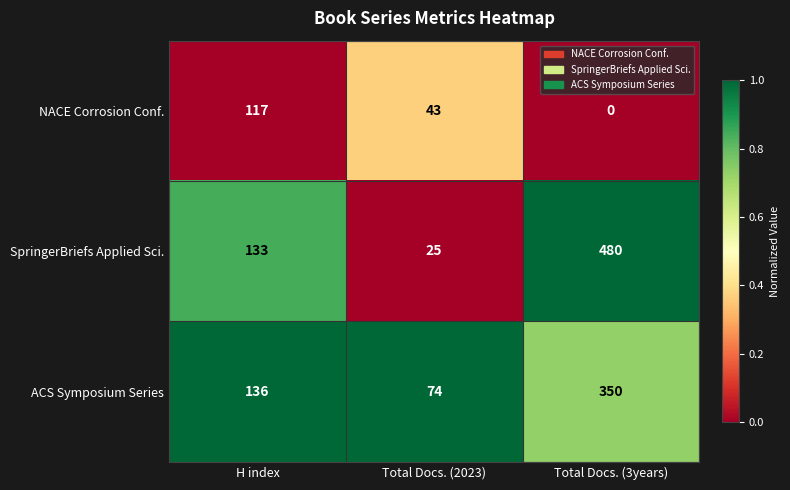

Reading right to left, list all the values displayed in this chart.

NACE Corrosion Conf.: 0	43	117
SpringerBriefs Applied Sci.: 480	25	133
ACS Symposium Series: 350	74	136